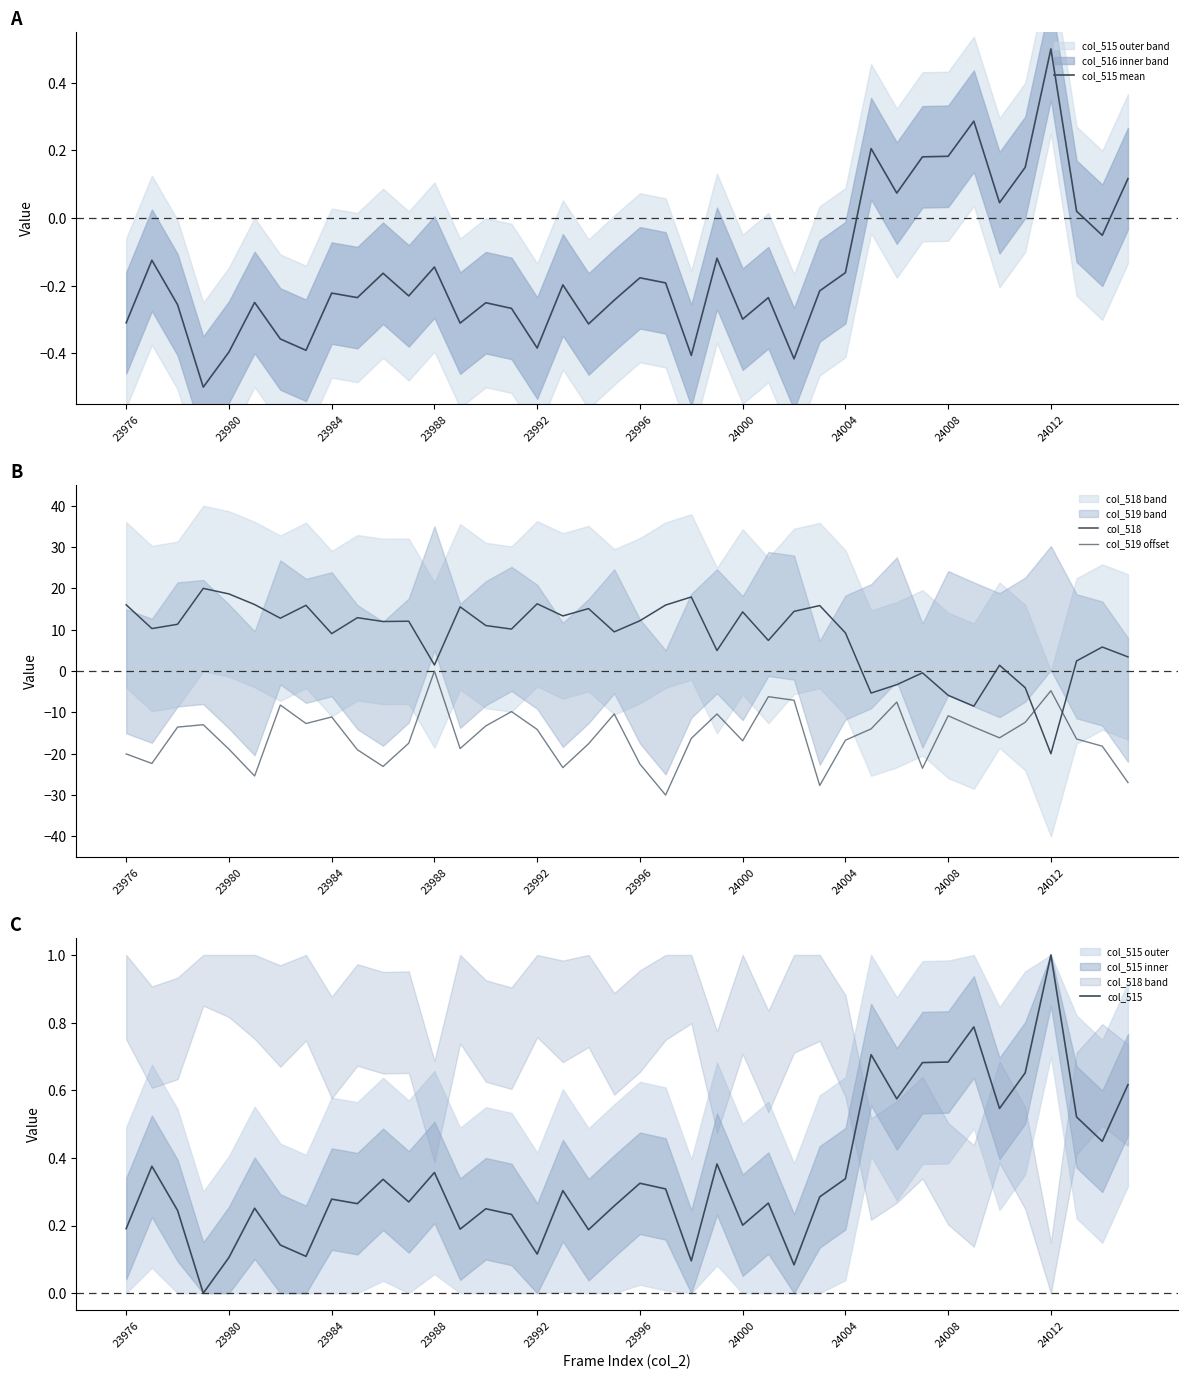

What is the maximum value for col_515 mean?

0.5